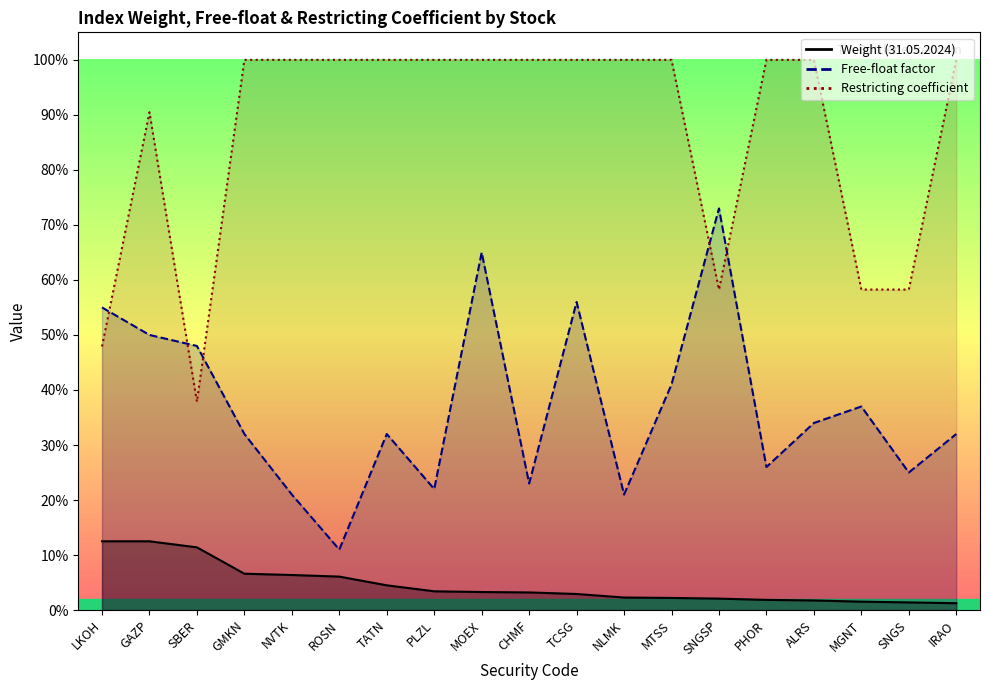

Reading right to left, transcribe all the data shown in this chart.

Weight: 0.0	0.0	0.0	0.0	0.0	0.0	0.0	0.0	0.0	0.0	0.0	0.0	0.0	0.1	0.1	0.1	0.1	0.1	0.1
Free-float: 0.3	0.2	0.4	0.3	0.3	0.7	0.4	0.2	0.6	0.2	0.7	0.2	0.3	0.1	0.2	0.3	0.5	0.5	0.6
Restricting: 1.0	0.6	0.6	1.0	1.0	0.6	1.0	1.0	1.0	1.0	1.0	1.0	1.0	1.0	1.0	1.0	0.4	0.9	0.5